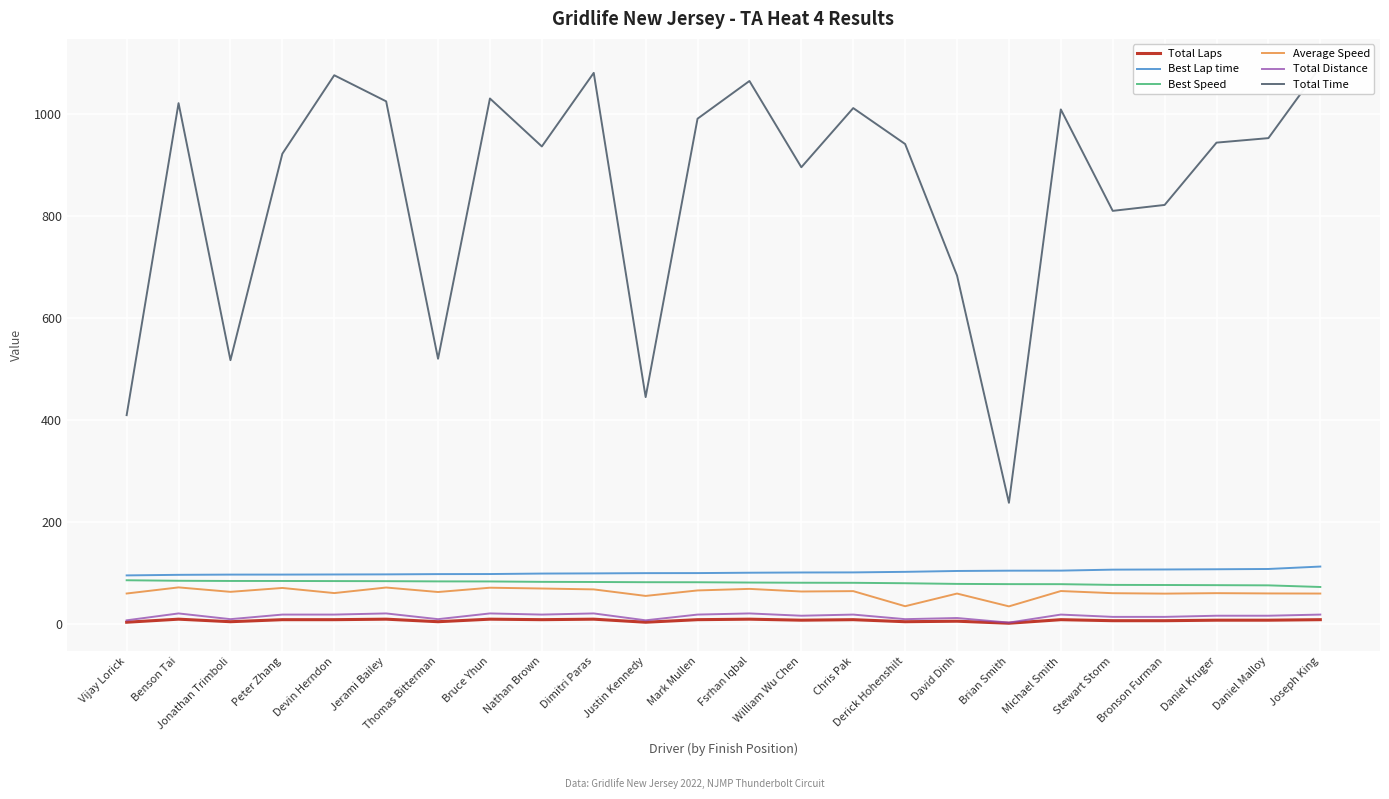

Rank the series by their maximum value, from highest to lowest.

Total Time, Best Lap time, Best Speed, Average Speed, Total Distance, Total Laps